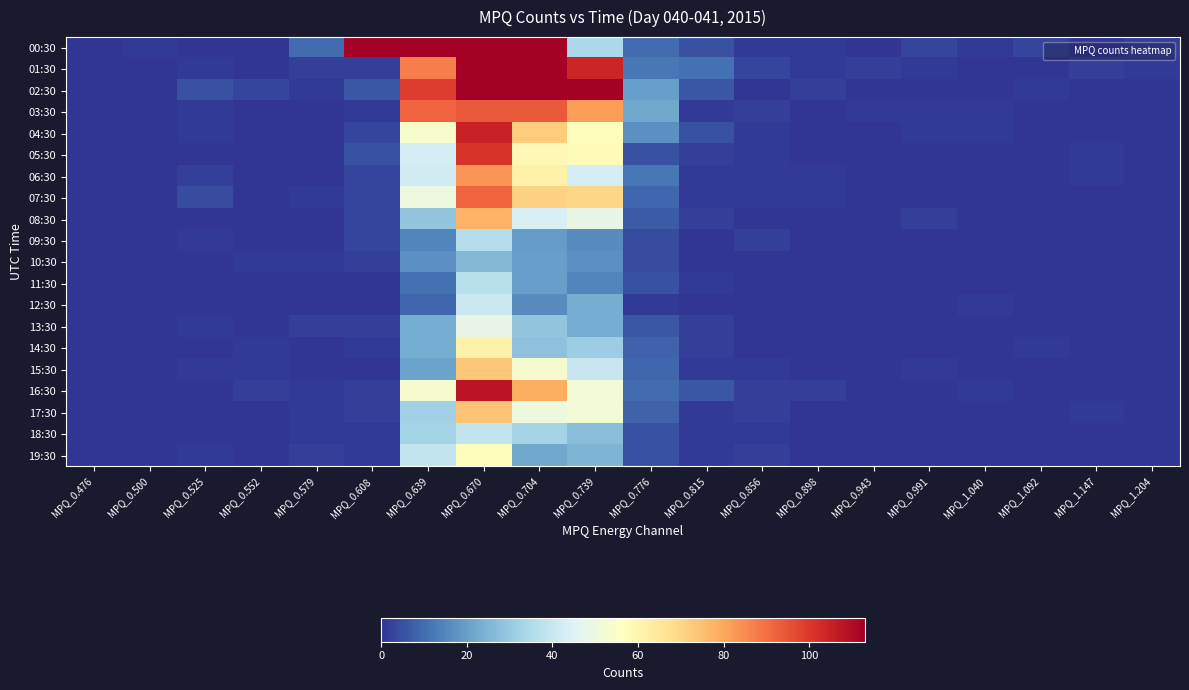

Count the number of categories in the chart.

20